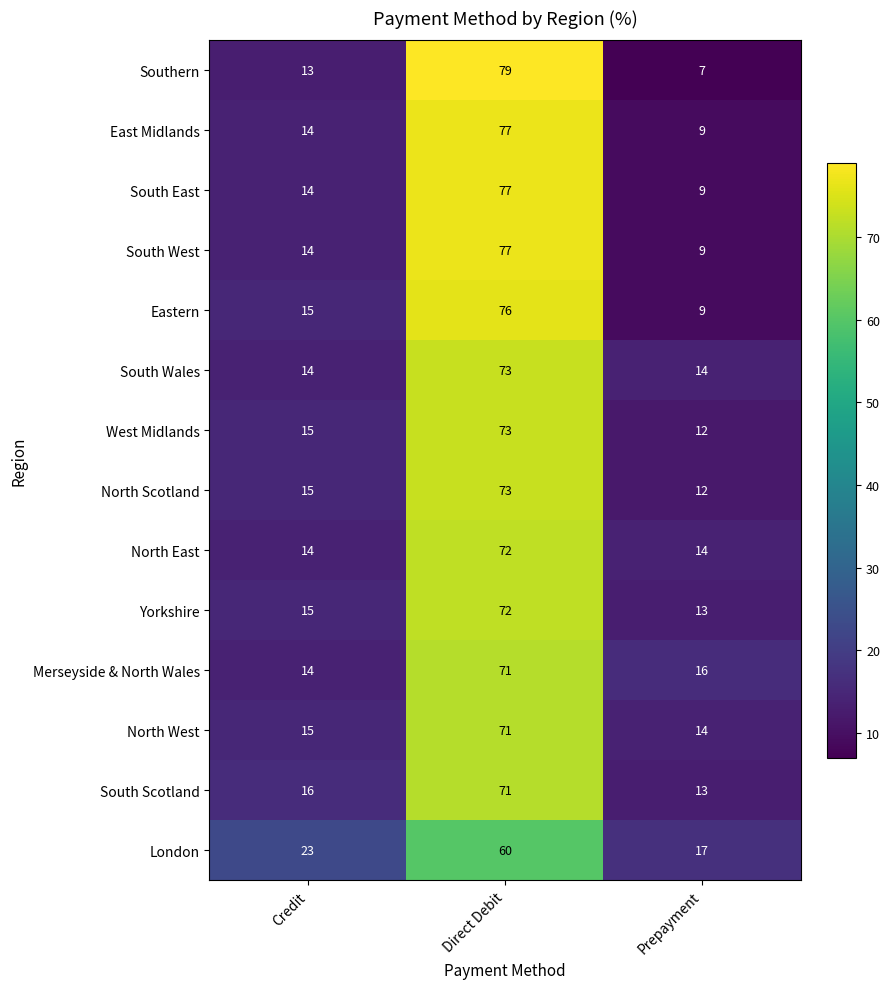

What value does the Eastern series have at Credit, to the nearest 10?

20